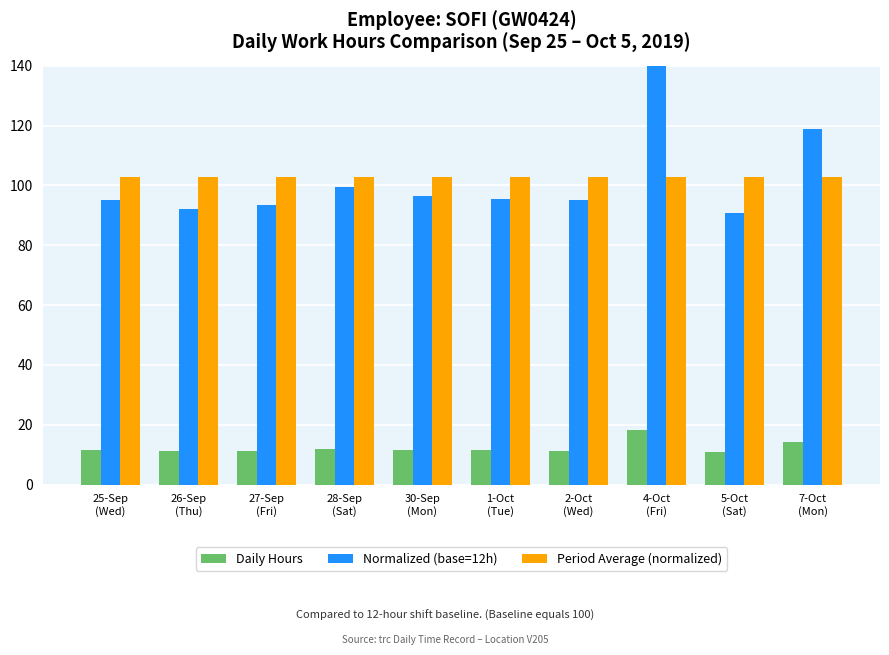

Which series changed the most between 1-Oct
(Tue) and 2-Oct
(Wed)?

Normalized (base=12h)